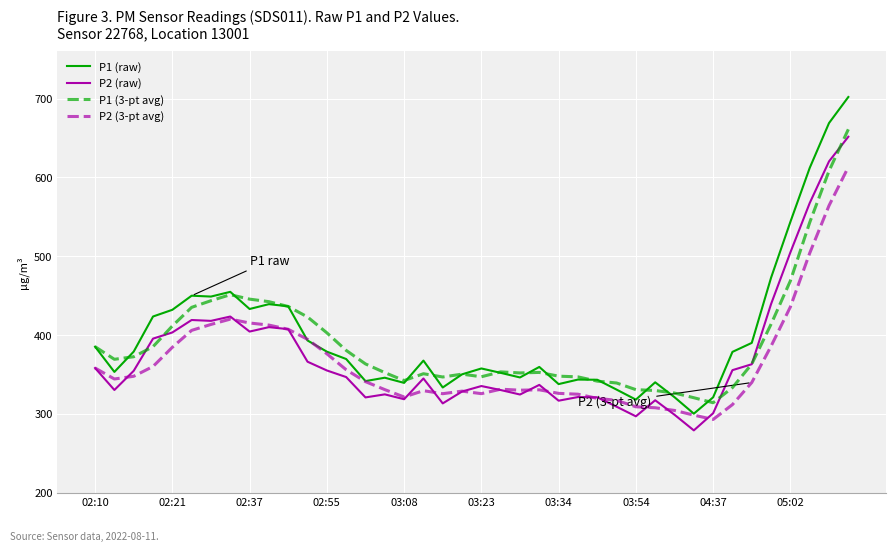

What are all the series names shown in the legend?

P1 (raw), P2 (raw), P1 (3-pt avg), P2 (3-pt avg)